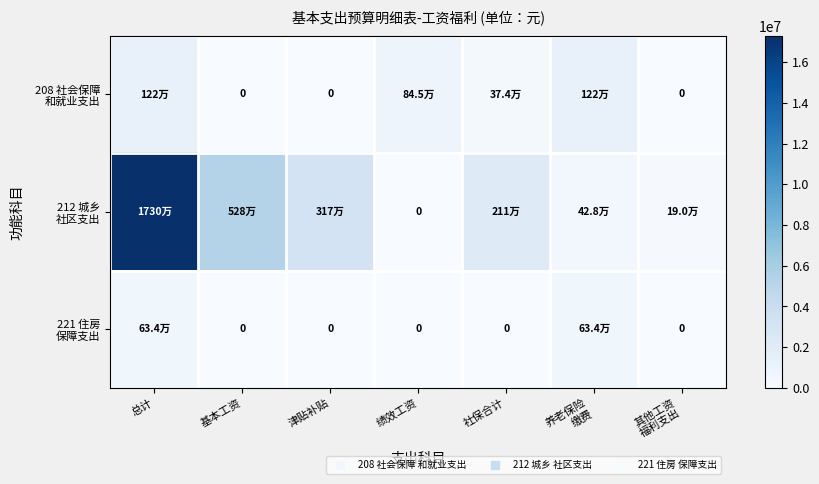

At which category is the sum across all series the highest?

总计